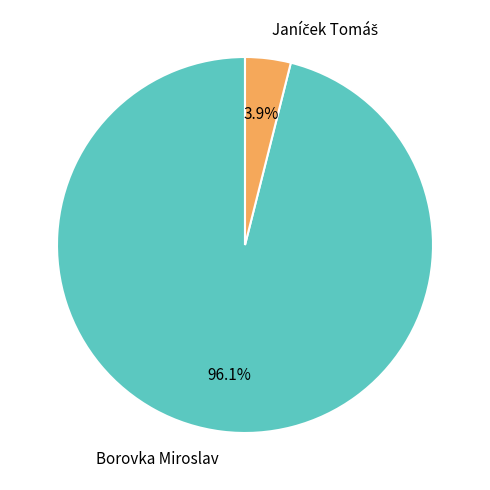

How many segments does this pie chart have?

2